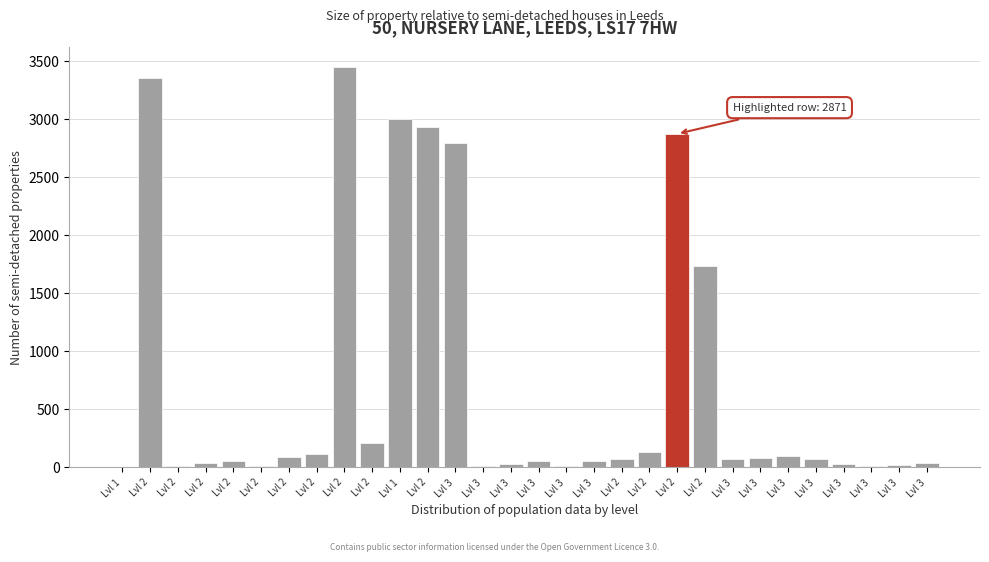

How many series are shown in this chart?

1